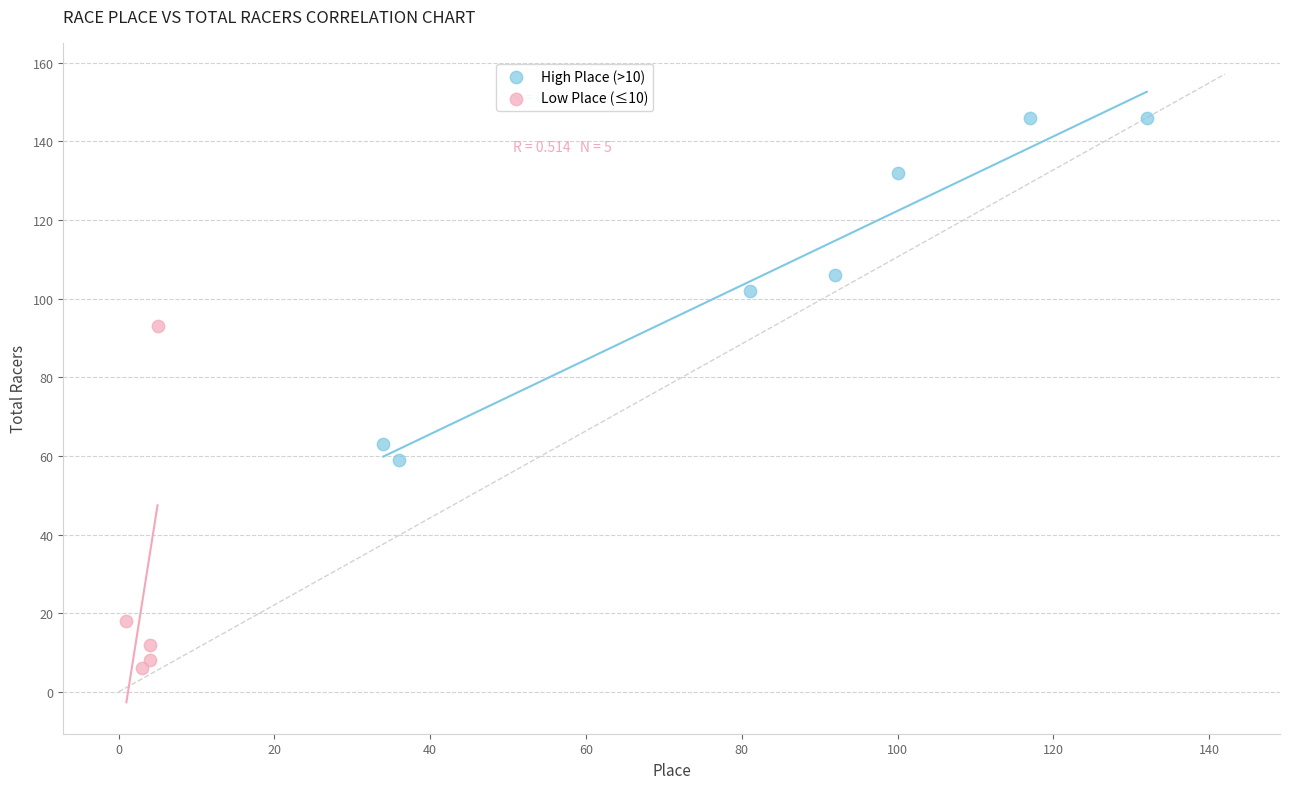

Which series contains the lowest Y value?

Low Place (≤10)